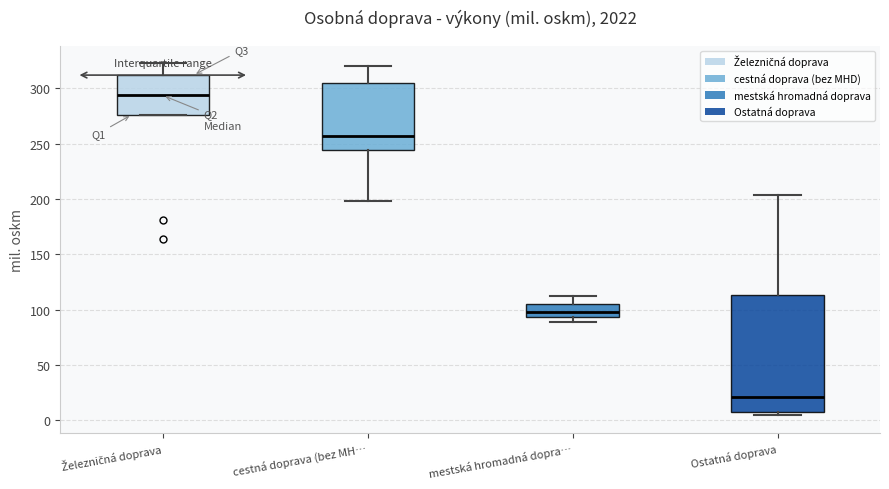

Reading left to right, transcribe this box plot: for each box, give where its median line is, the range the box spans, and where its two whiskers end, as read against the y-axis. The values are not printed on the chart, so give them approximately, as read against the axis.

Železničná doprava: median 295, box 275 to 310, whiskers 275 to 325
cestná doprava (bez MH…: median 255, box 245 to 305, whiskers 200 to 320
mestská hromadná dopra…: median 100, box 95 to 105, whiskers 90 to 110
Ostatná doprava: median 20, box 10 to 115, whiskers 5 to 205